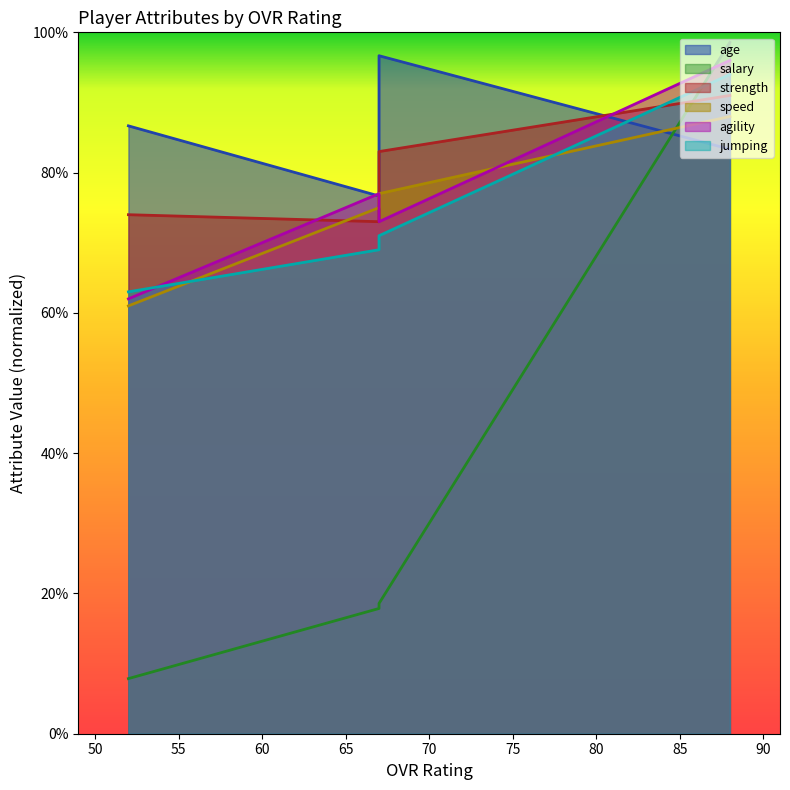

Which series has the widest spread of values?

salary